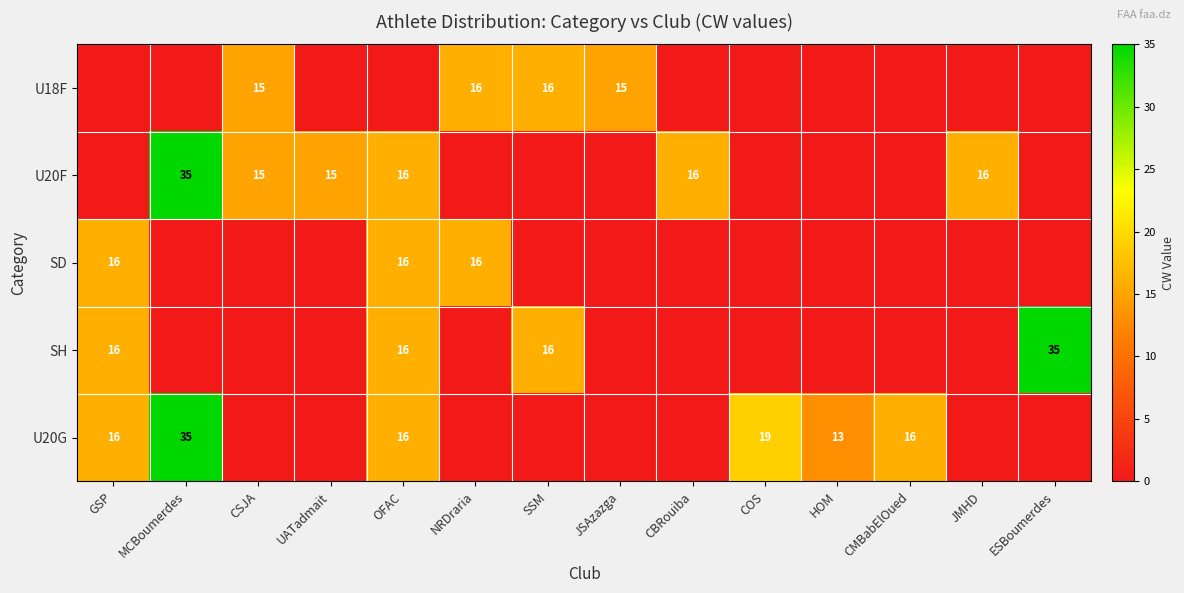

What is the sum of the U20F values at CBRouiba and CSJA?

31